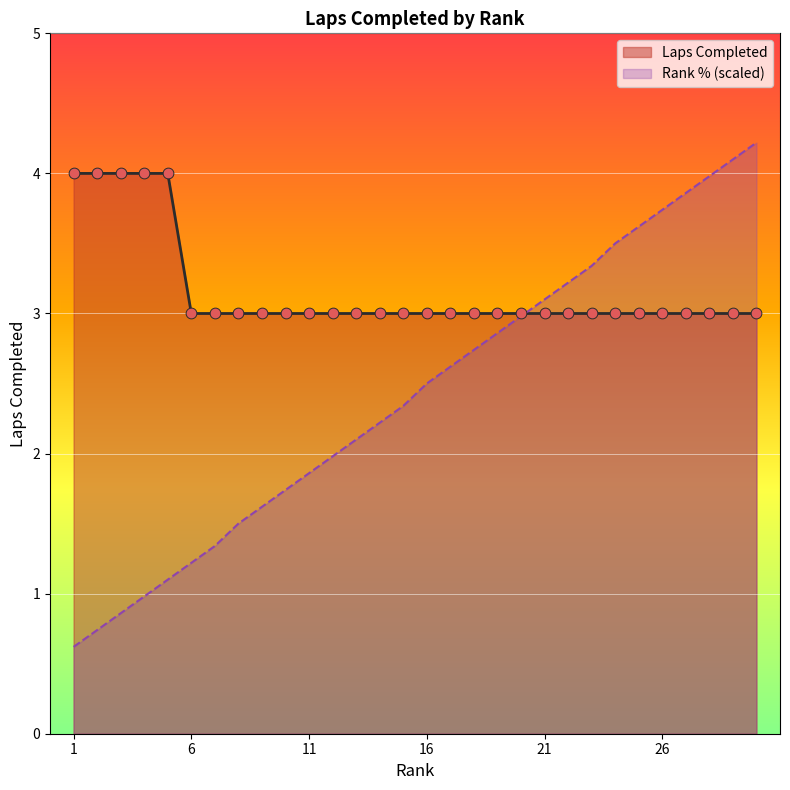

What is the ratio of the value at 2 to the value at 23?

1.3